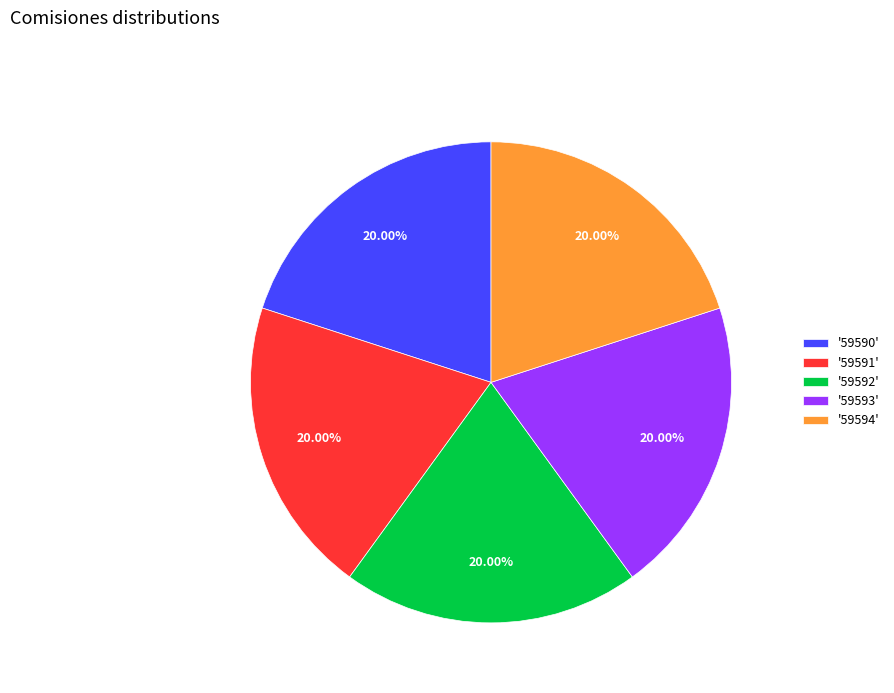

Combined, do '59590' and '59593' account for over 50%?

No